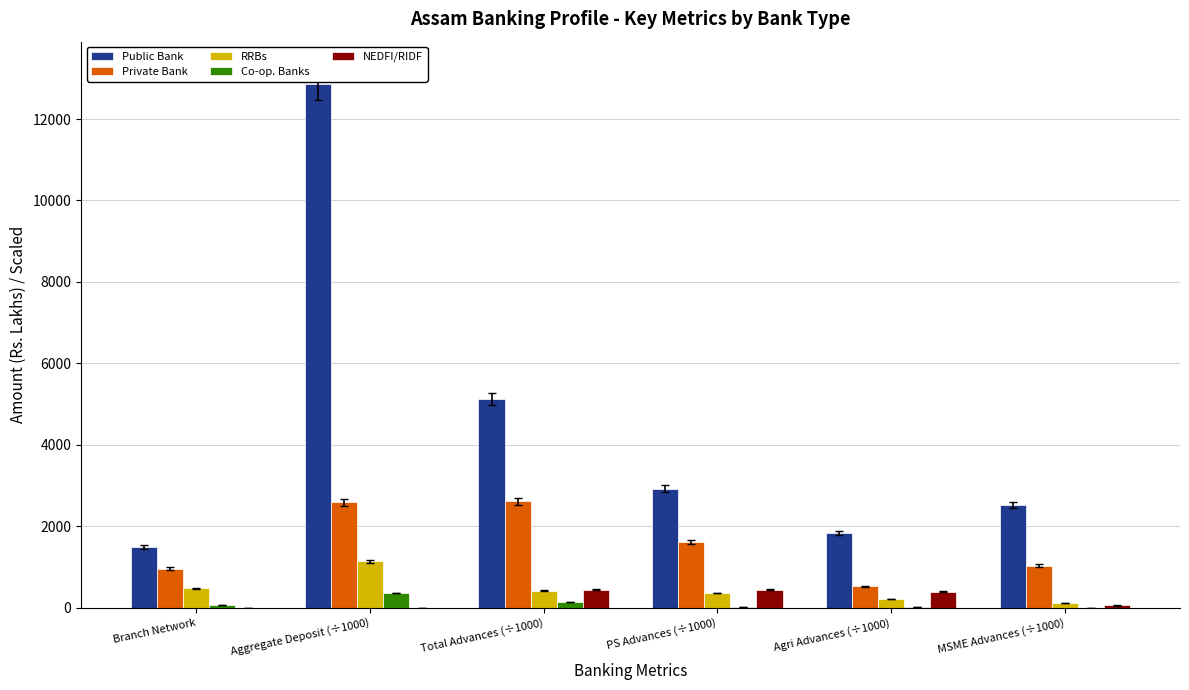

Is it true that Private Bank equals 521.7 at Agri Advances (÷1000)?

True